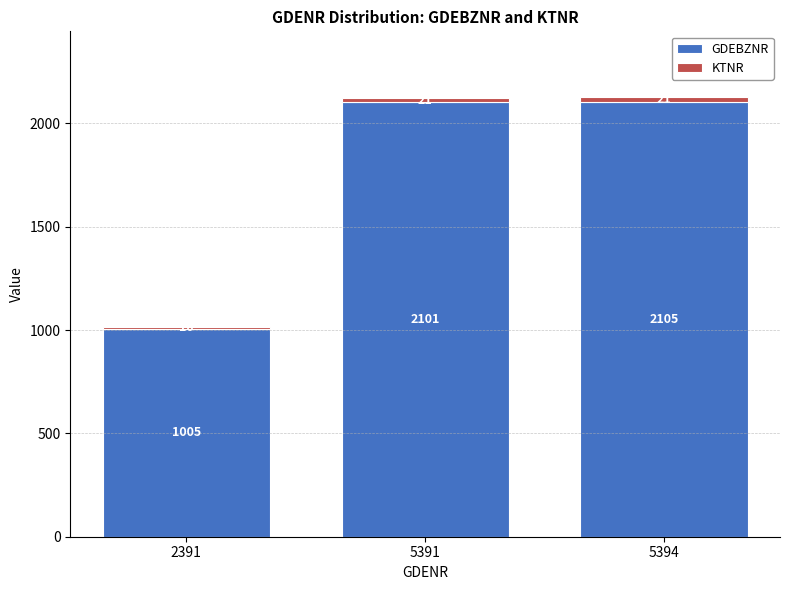

What is the difference between the GDEBZNR values at 5394 and 5391?

4